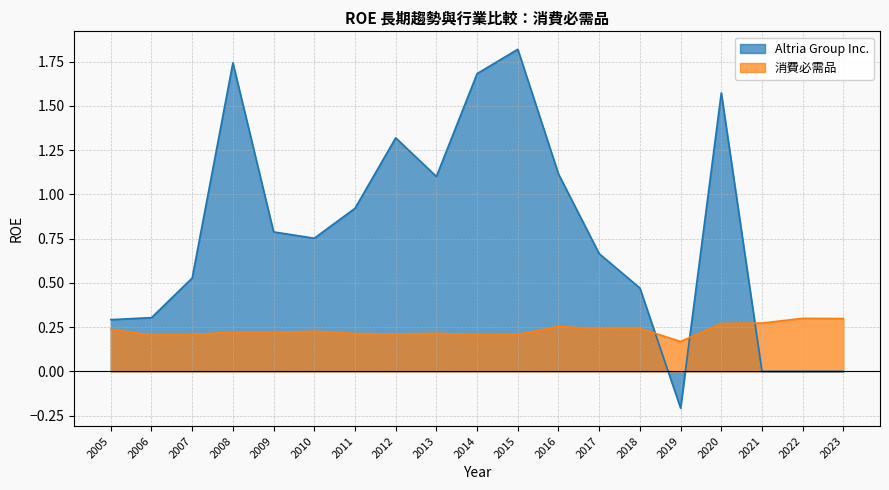

Count the 消費必需品 values in the range 0 to 1.

19